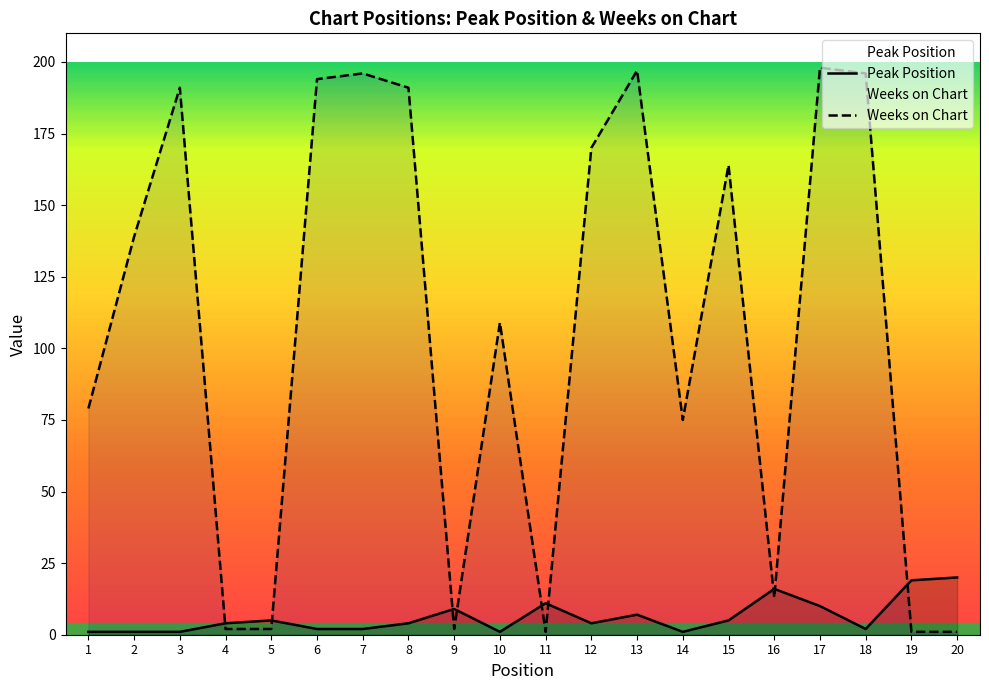

Between which two adjacent categories do Weeks on Chart and Peak Position first intersect?

3 and 4